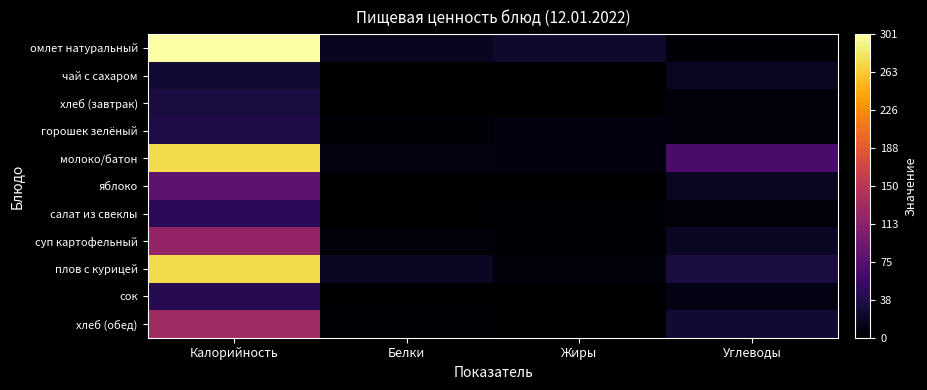

At how many categories does at least one series exceed 166?

1